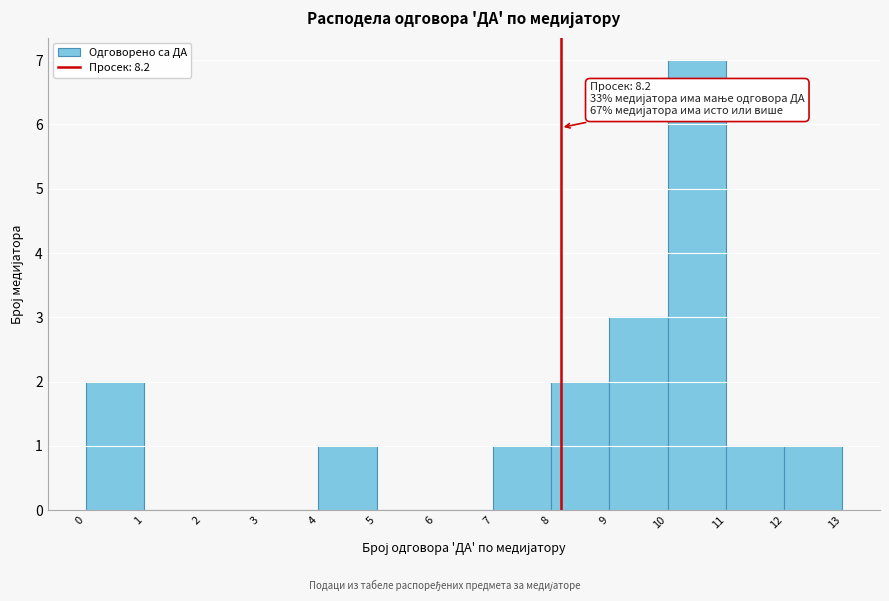

Which range on the x-axis has the tallest bar?

10 to 11